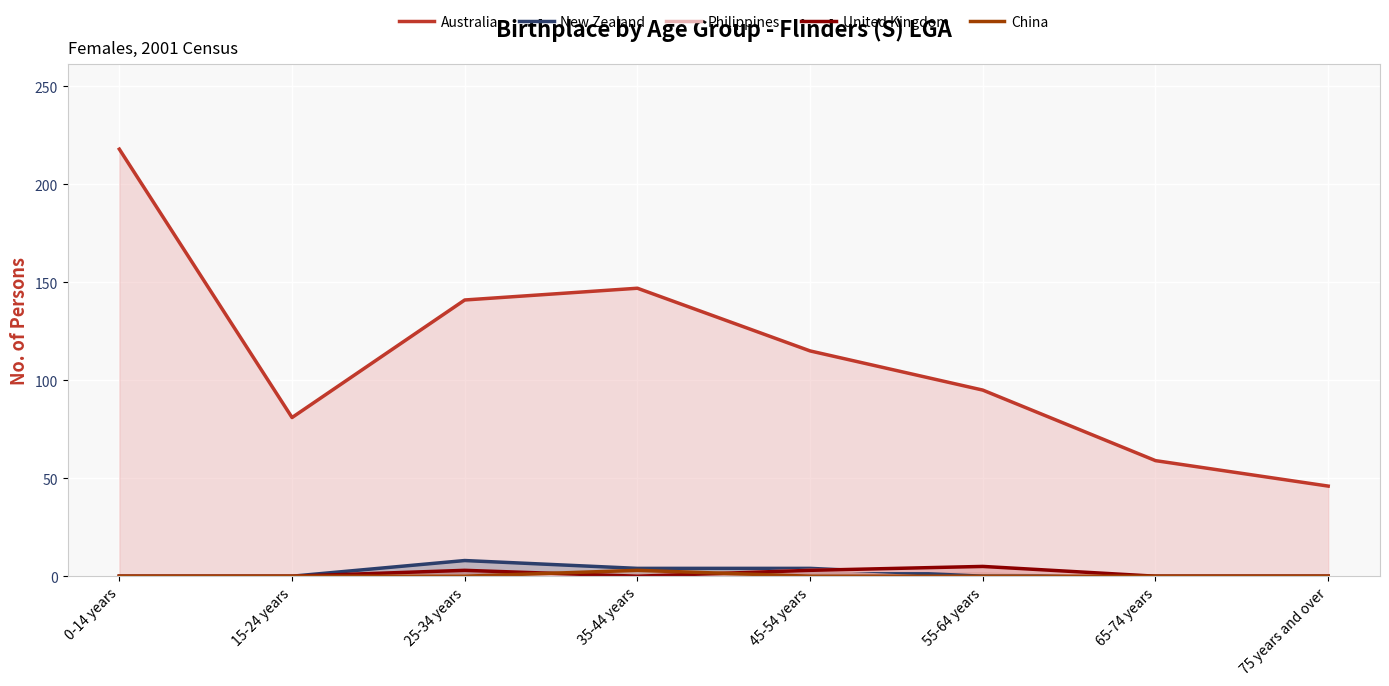

What is the label of the 1st point from the right?

75 years and over